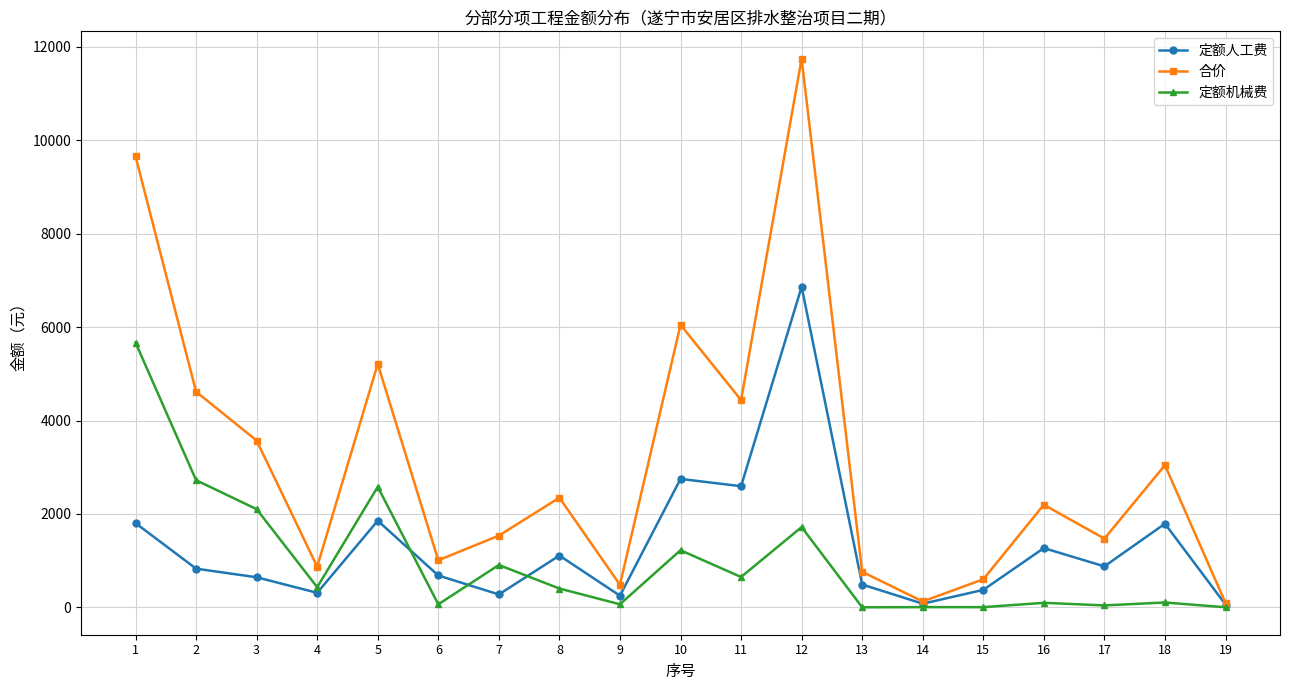

What is the difference between the highest and lowest values at 2?

3789.7